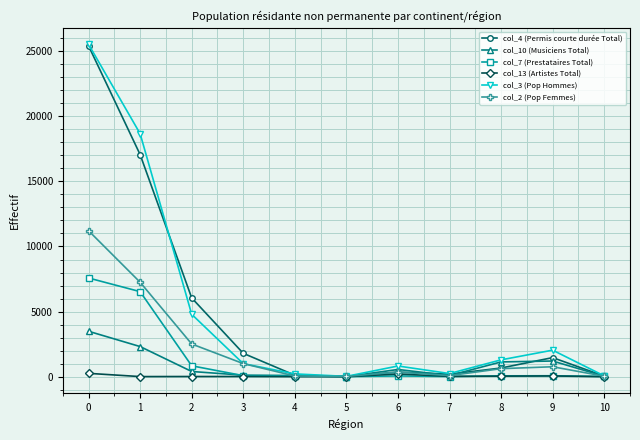

What is the sum of the col_4 (Permis courte durée Total) values at 5 and 9?

1498